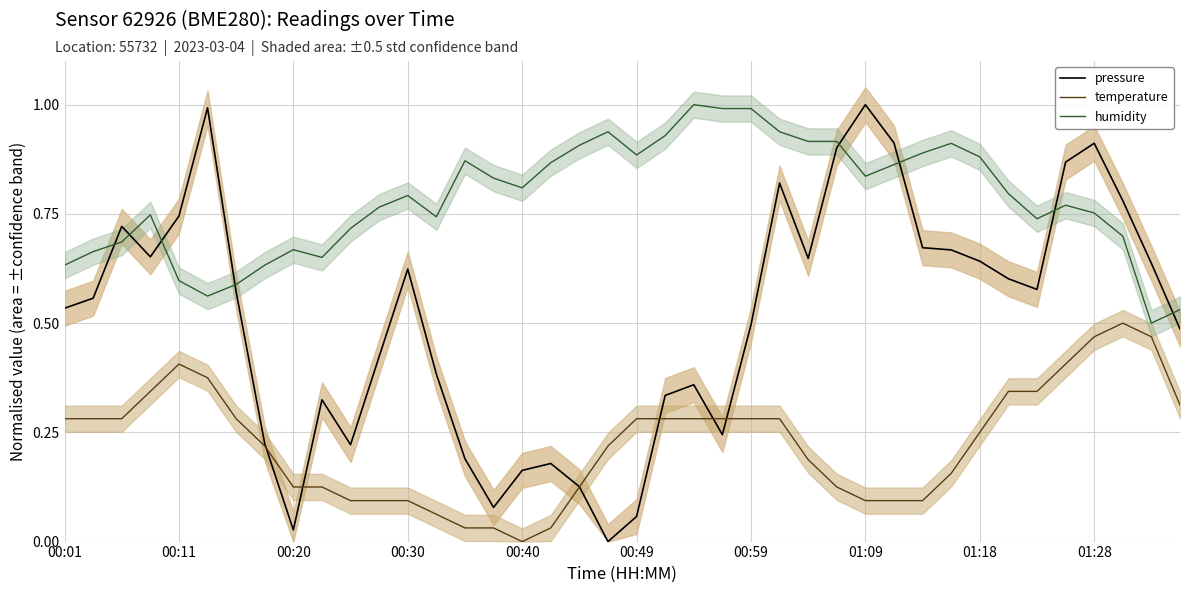

What is the highest value of the pressure series?

1.0